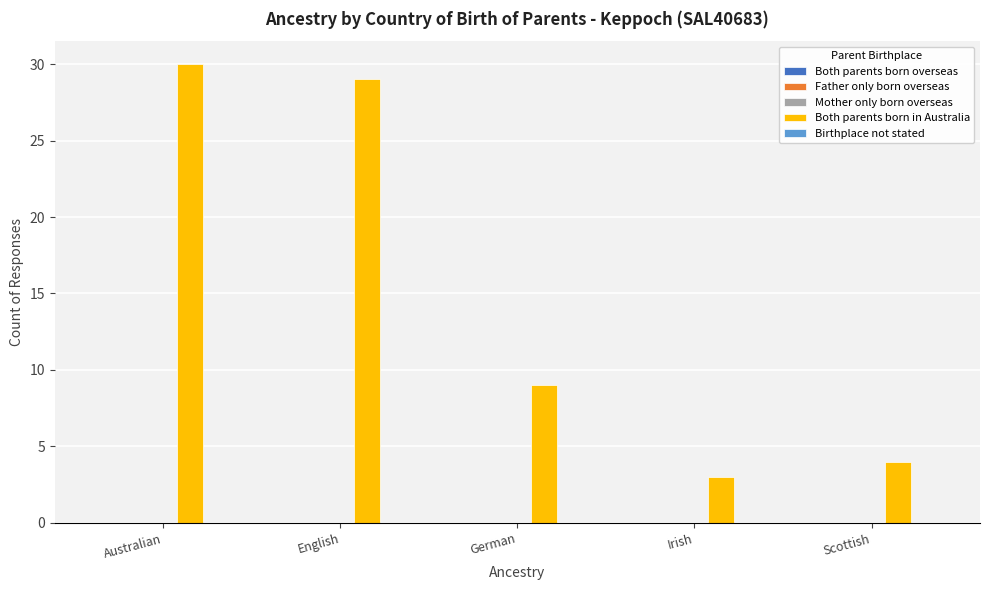

List the labels in order of value, smallest first.

Irish, Scottish, German, English, Australian